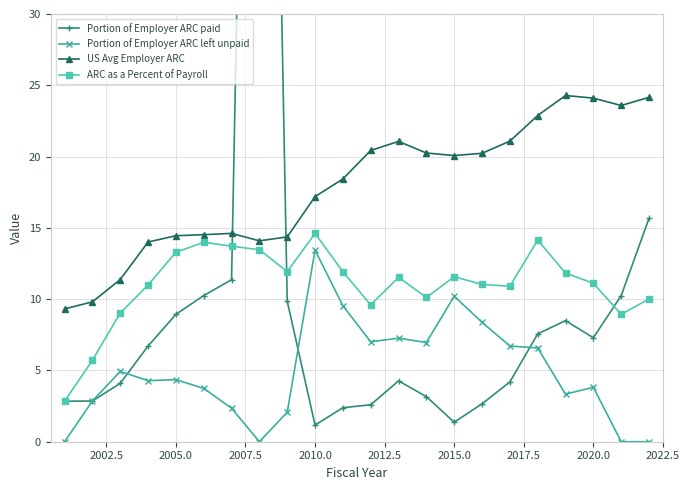

What is the maximum value for Portion of Employer ARC left unpaid?

13.4